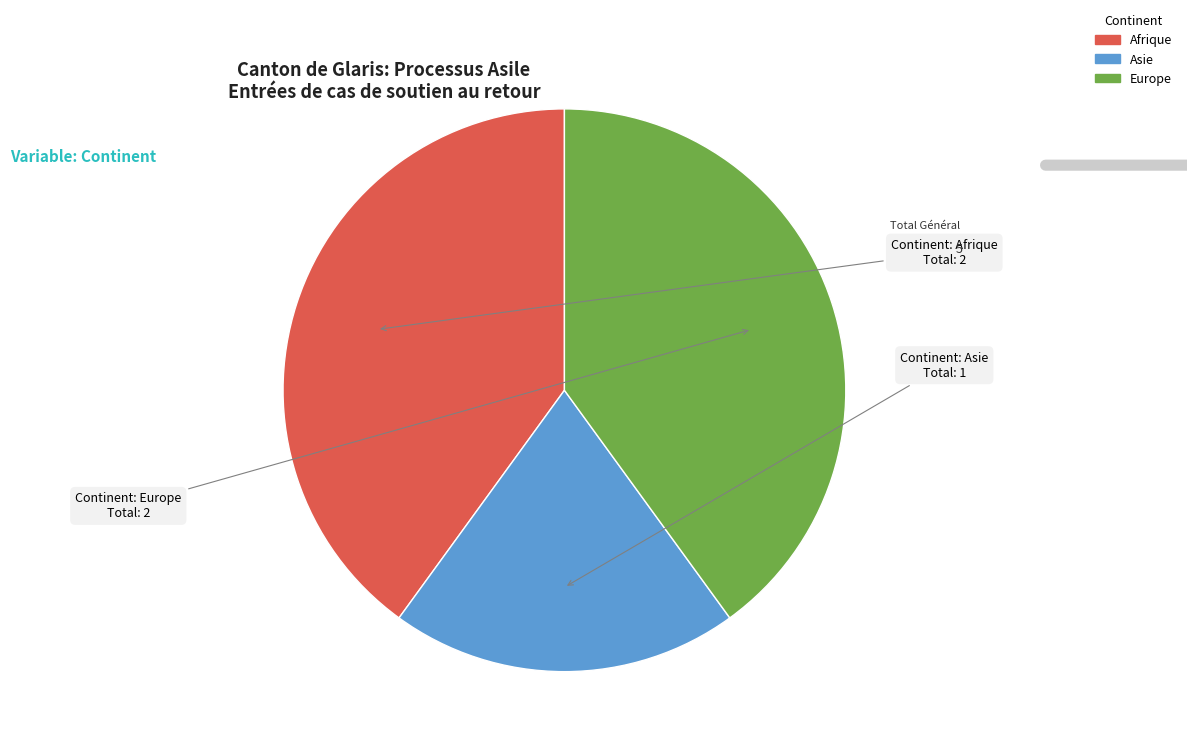

Combined, do Afrique and Asie account for over 50%?

Yes